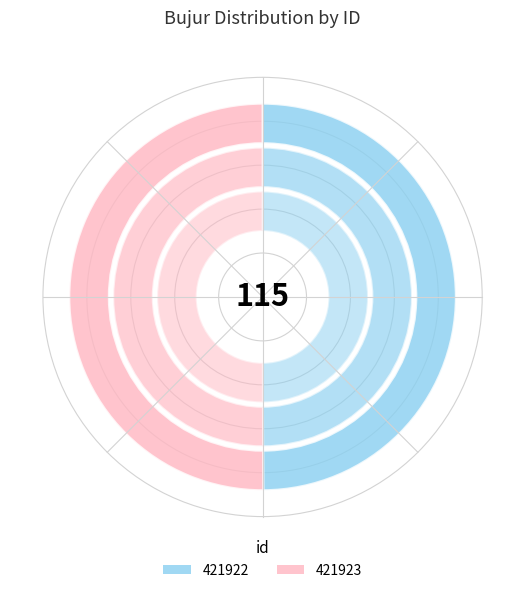

What is the change in value from 421922 to 421923?

+0.3